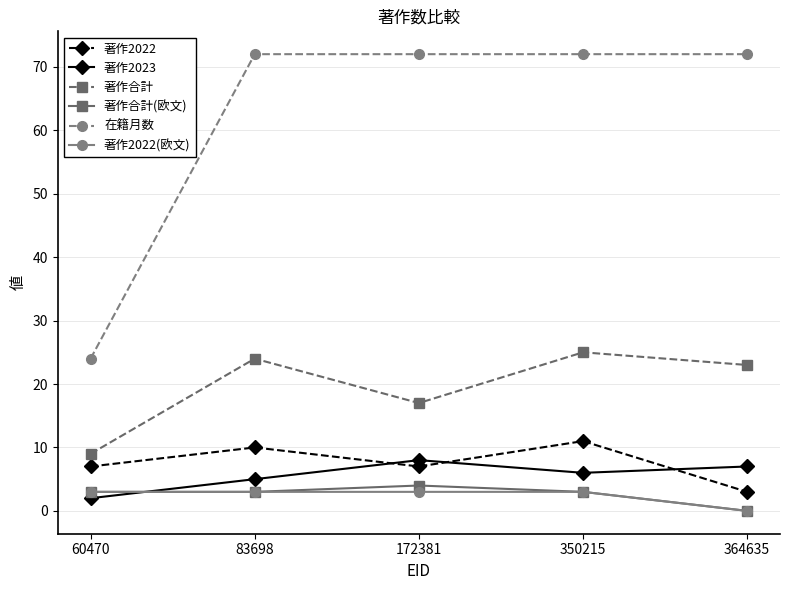

Is the value of 著作2022 at 83698 greater than the value of 著作2023 at 350215?

Yes